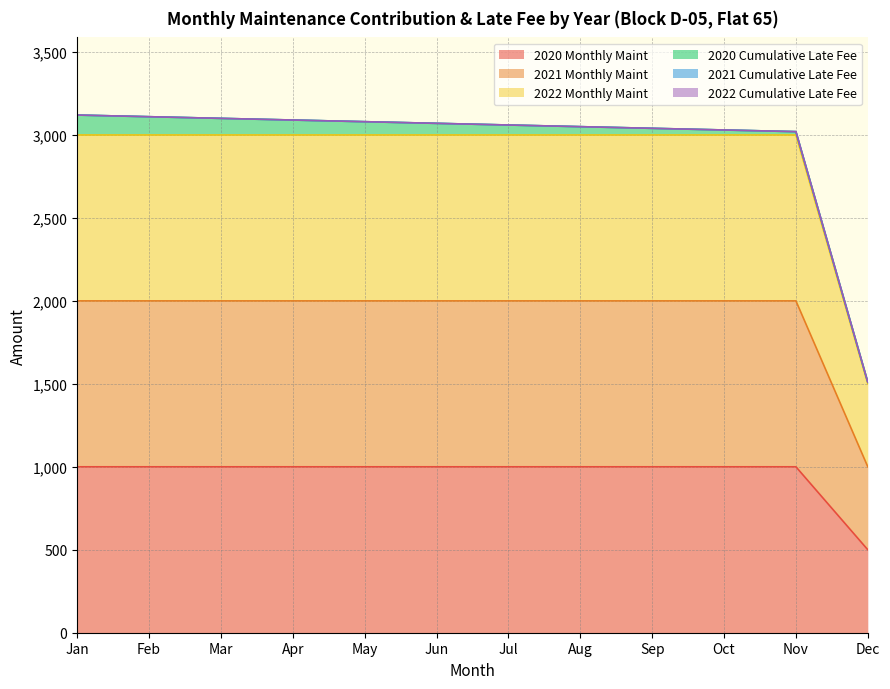

The 2021 Monthly Maint series shows 763 at Sep. True or false?

False